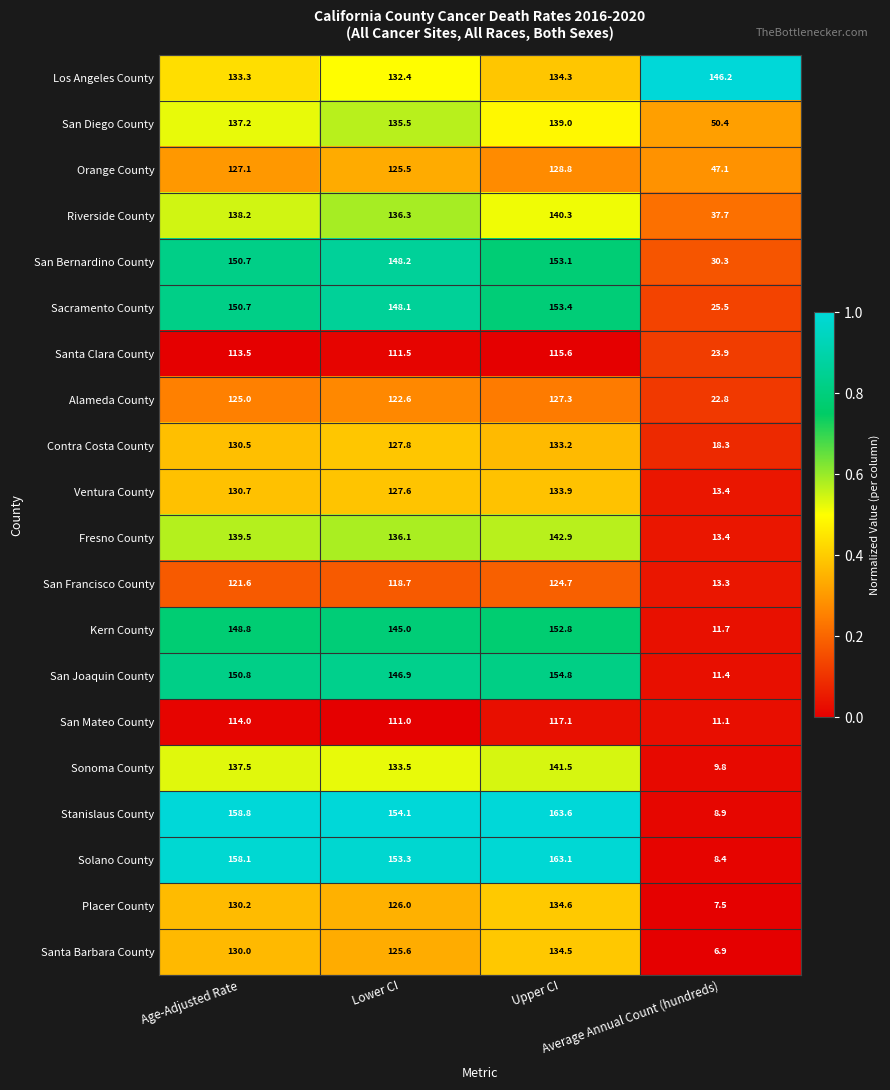

What is the spread (max minus min) of values at Average Annual Count (hundreds)?

139.3